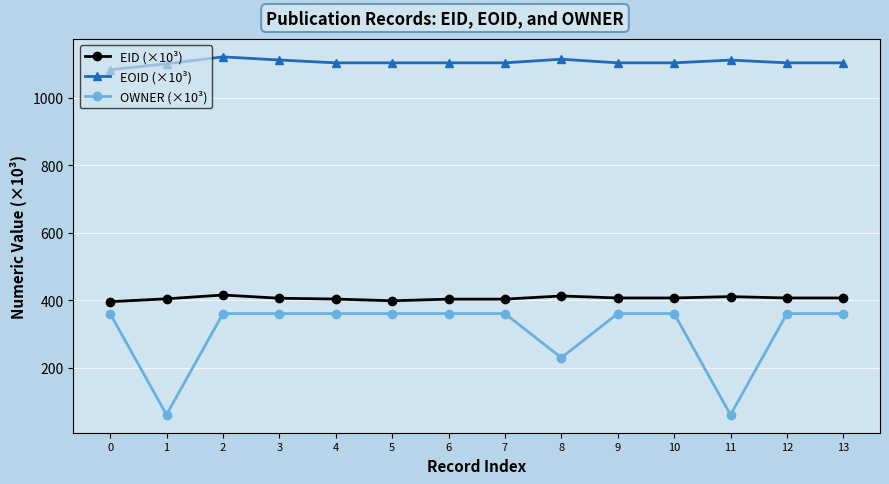

What is the average value of the EID (×10³) series?

405.3